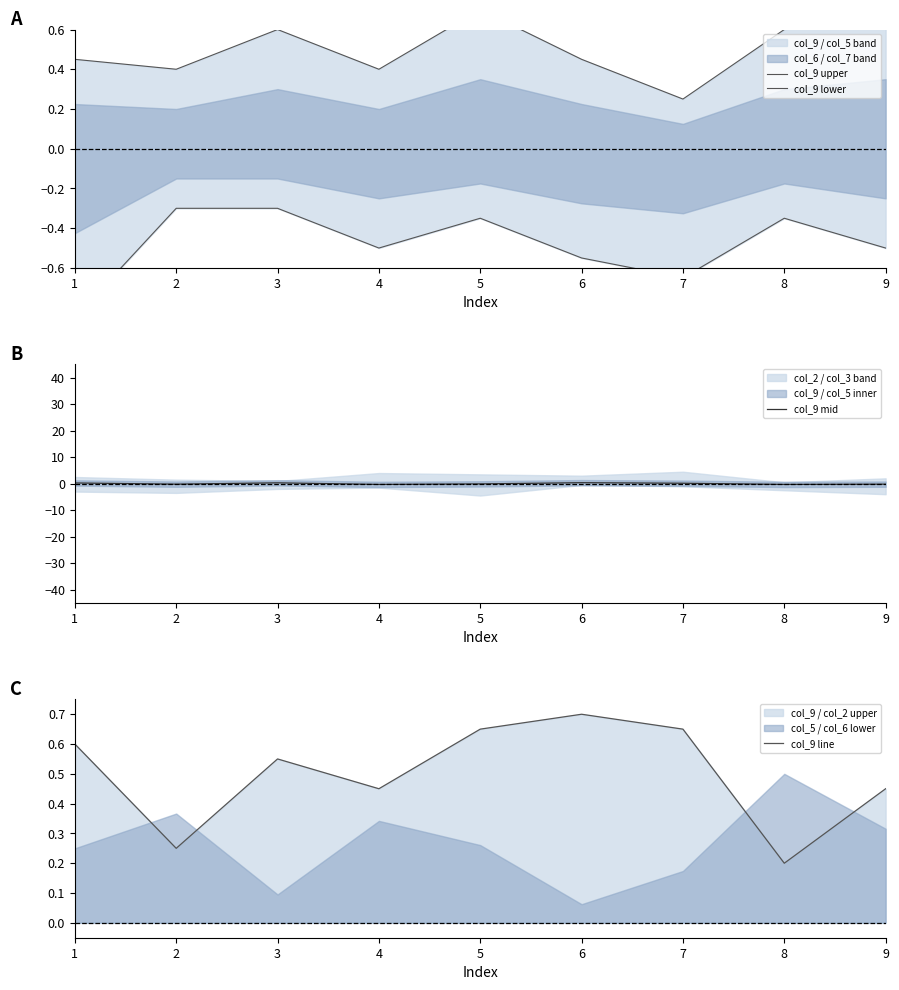

At how many categories does at least one series exceed 0?

9